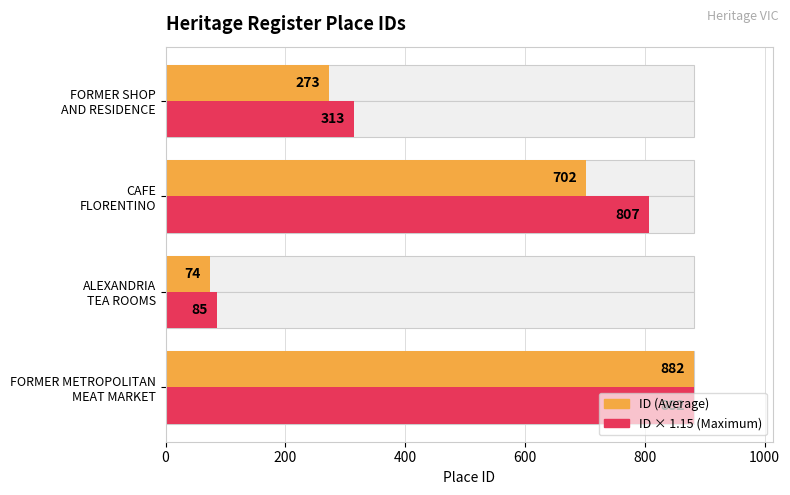

How many data points in ID × 1.15 (Maximum) are less than 807?

2